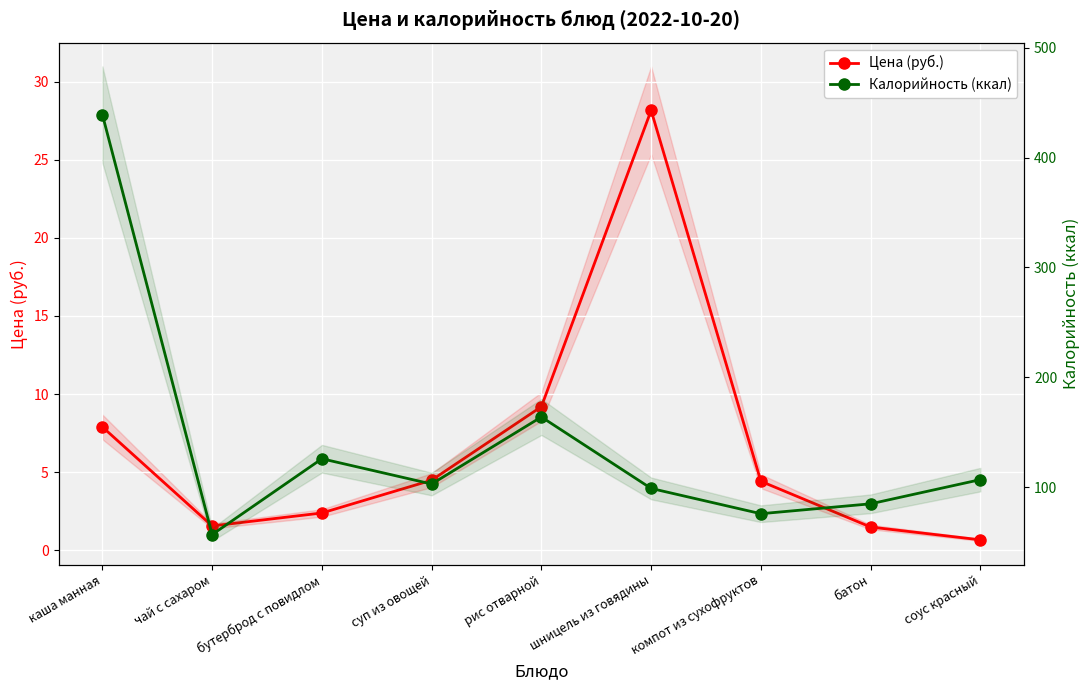

What are all the series names shown in the legend?

Цена (руб.), Калорийность (ккал)